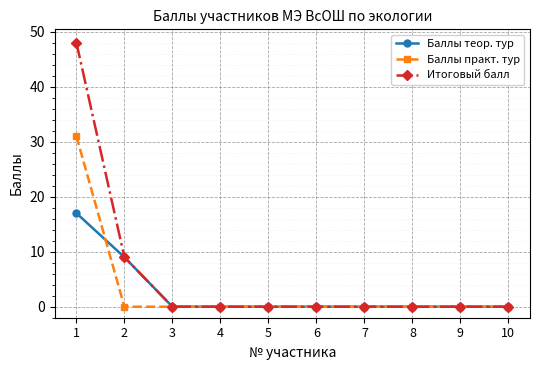

Reading left to right, transcribe all the data shown in this chart.

Баллы теор. тур: 17	9	0	0	0	0	0	0	0	0
Баллы практ. тур: 31	0	0	0	0	0	0	0	0	0
Итоговый балл: 48	9	0	0	0	0	0	0	0	0